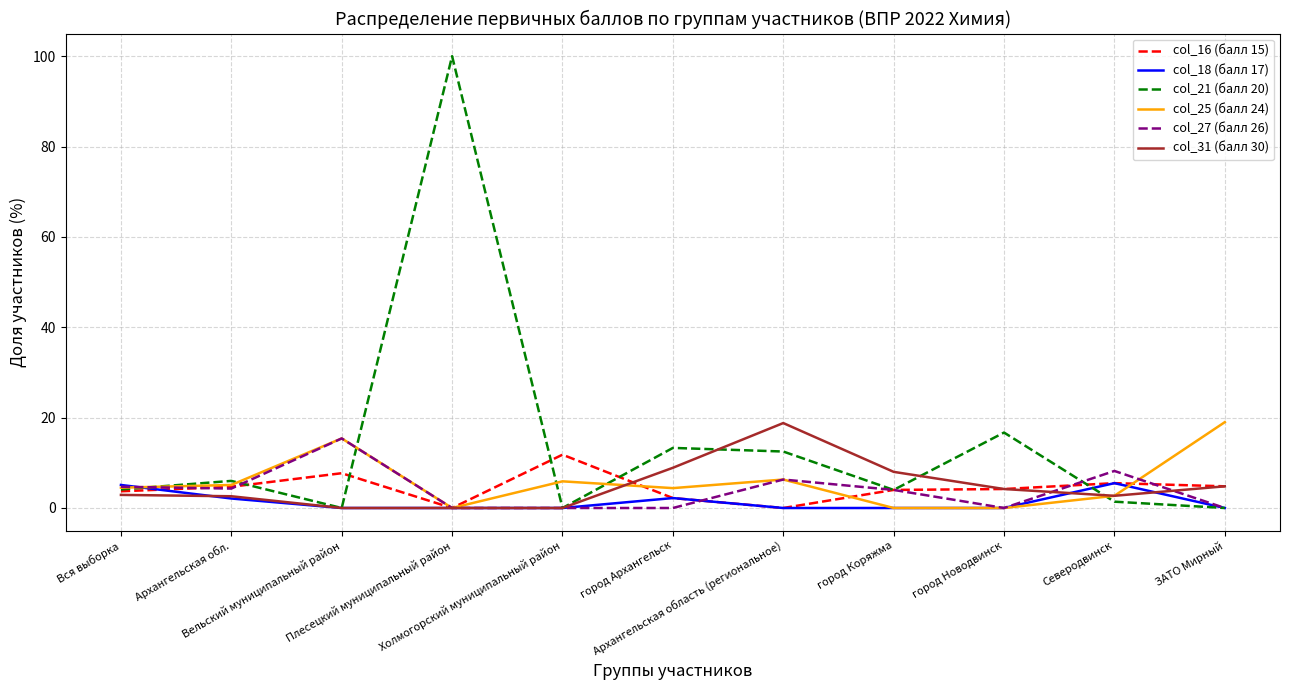

Which series has the largest range (max minus min)?

col_21 (балл 20)